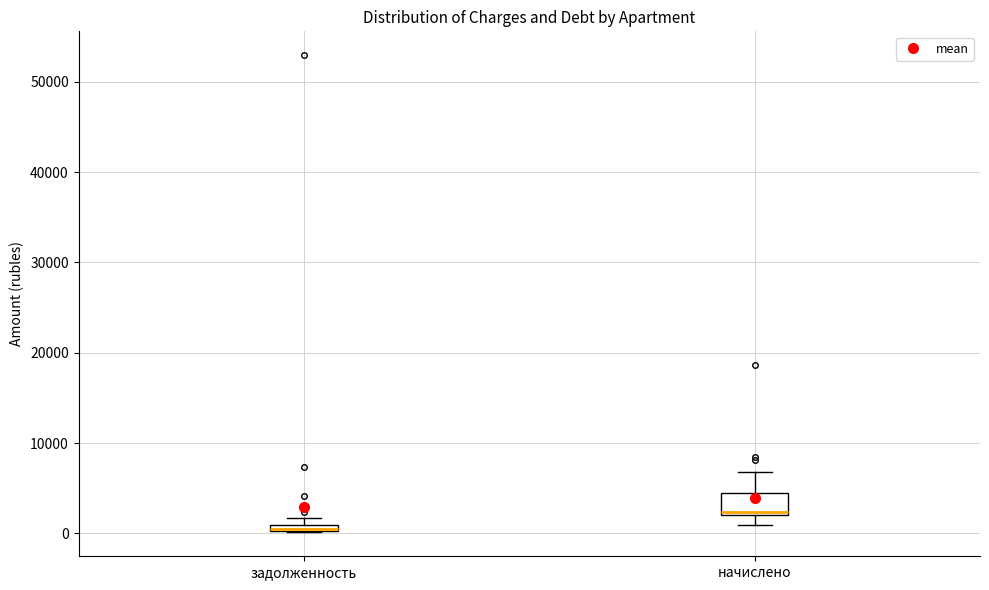

Which box is the tallest, from its lower edge to its upper edge?

начислено